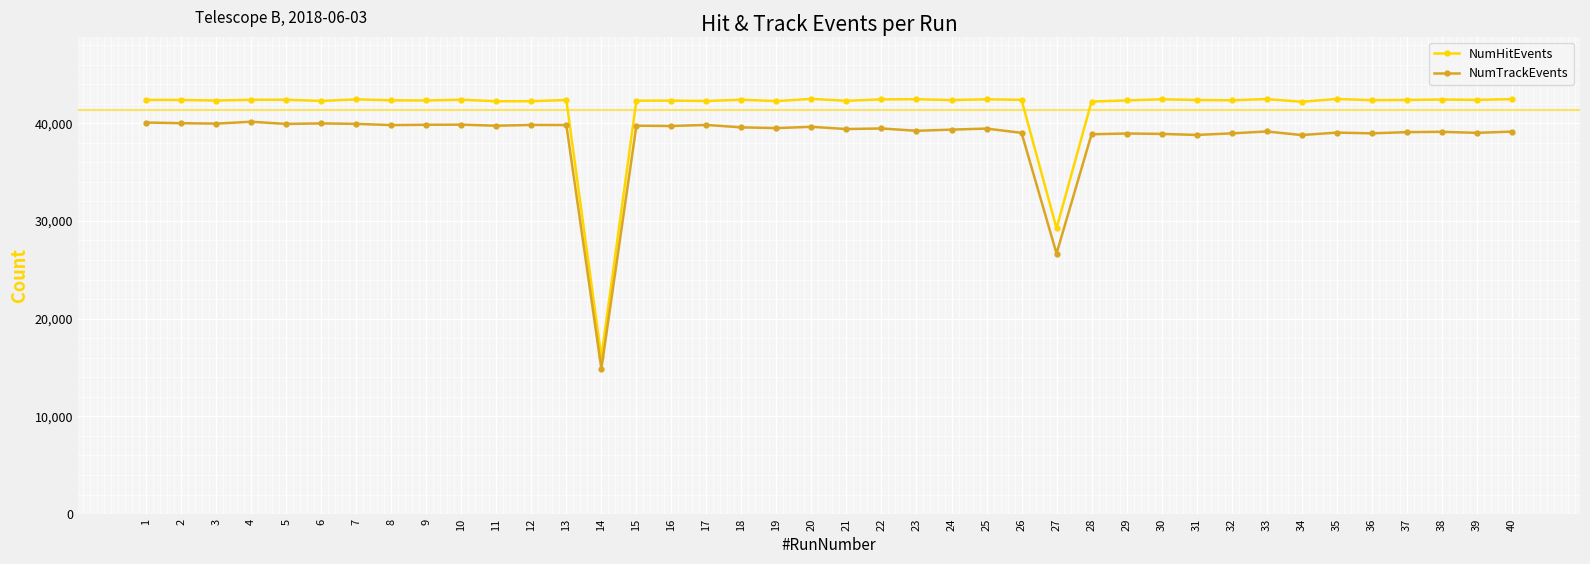

What is the sum of all NumTrackEvents values?

1540898